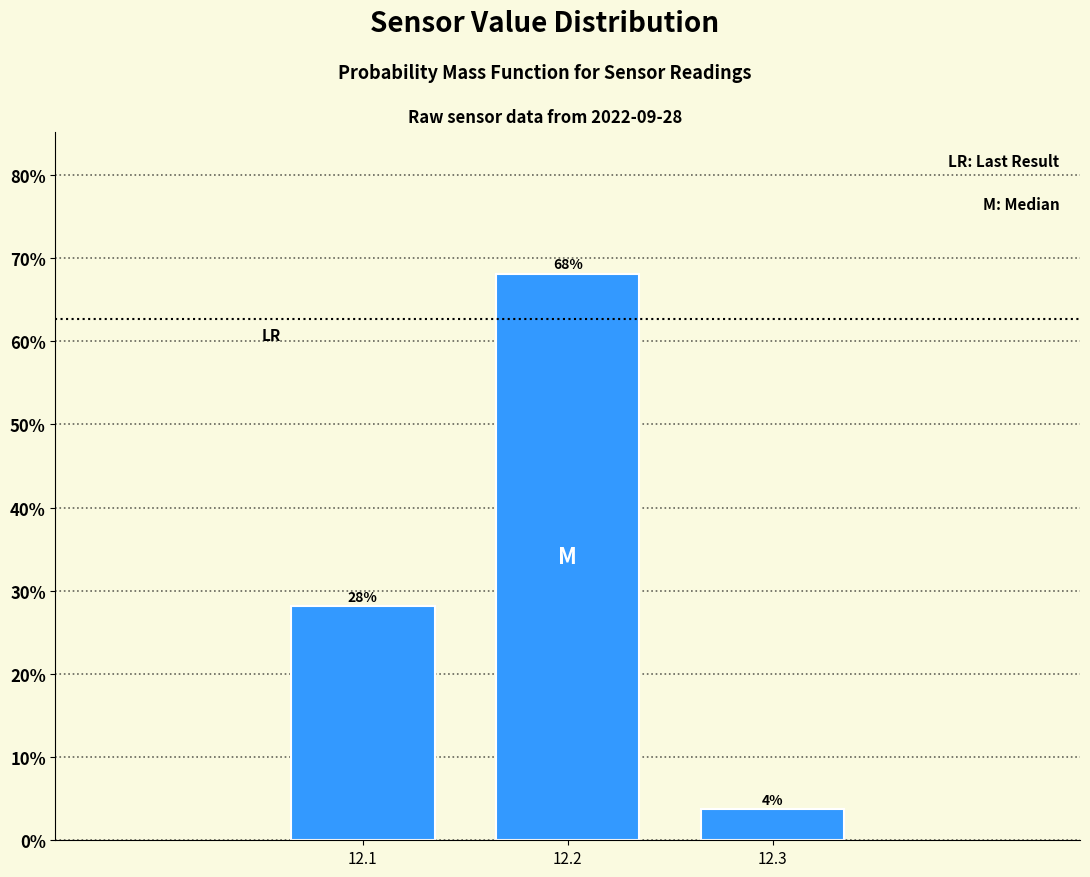

Read the value at 12.1.

28.1